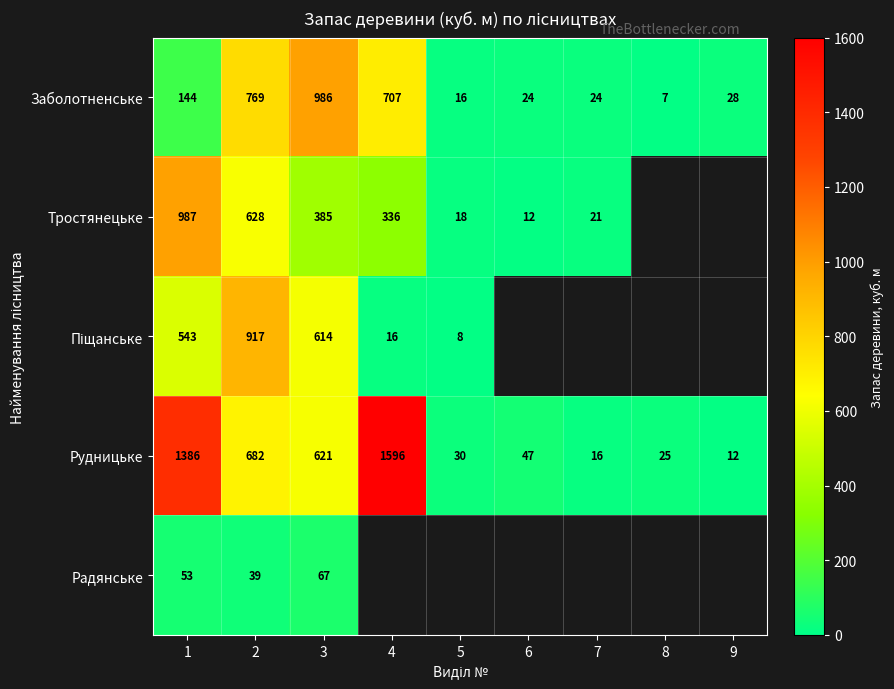

How many data points does each series have?

9